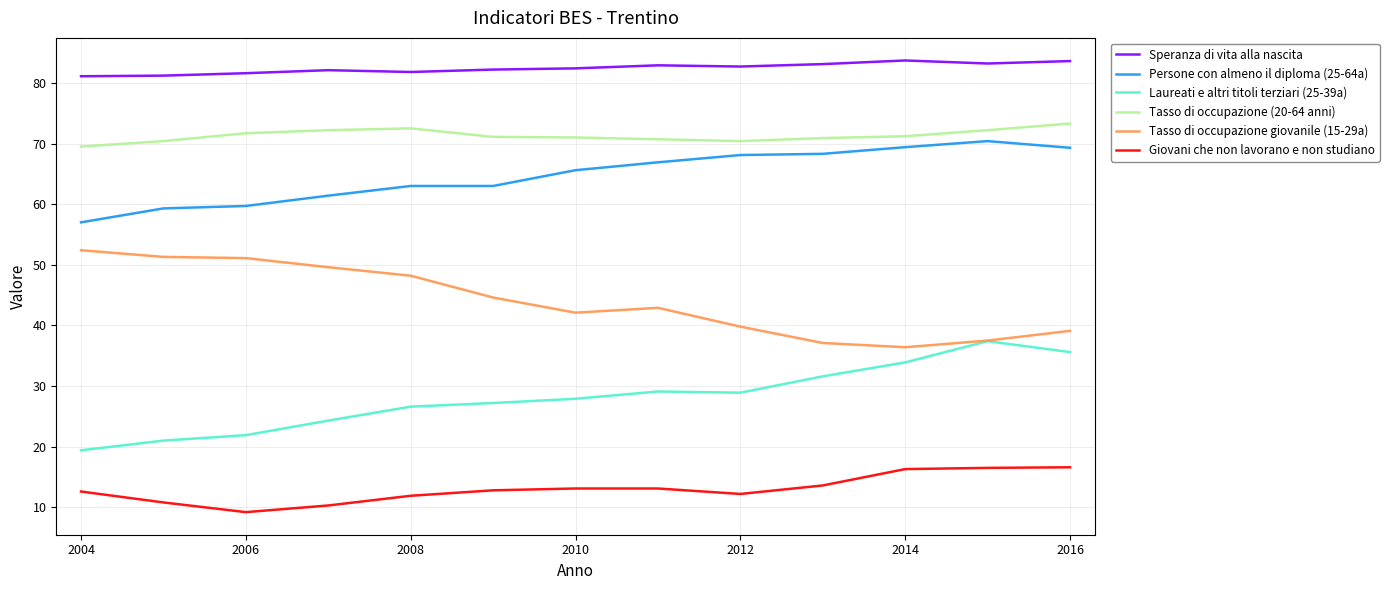

What is the minimum value shown in the chart?

9.2